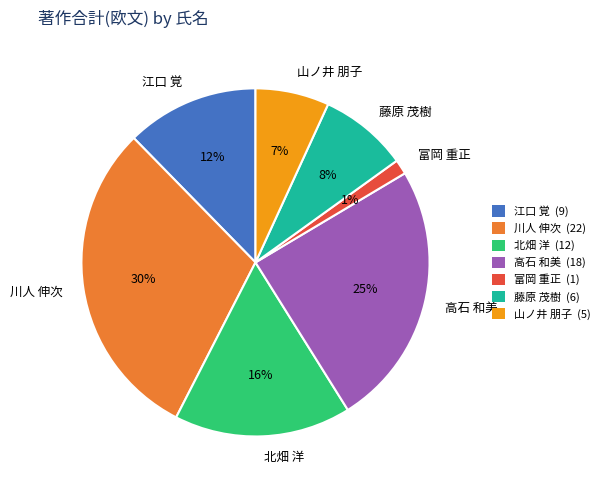

How many segments does this pie chart have?

7